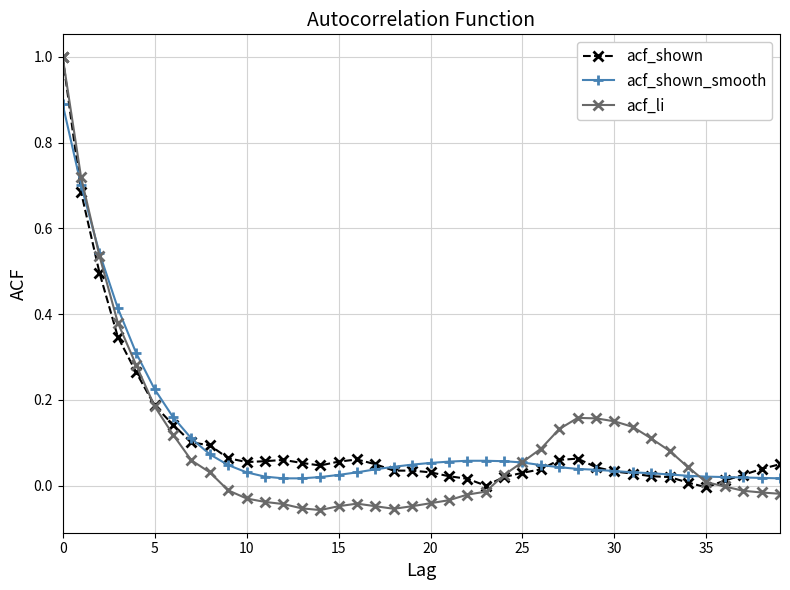

Which series has the widest spread of values?

acf_li